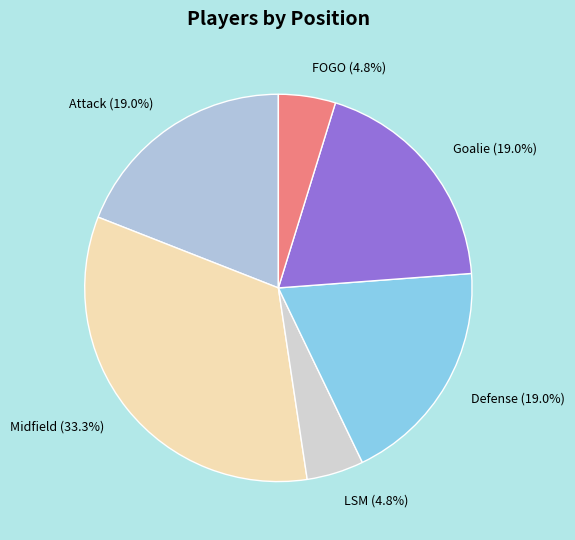

What portion of the pie excludes LSM?

95.2%